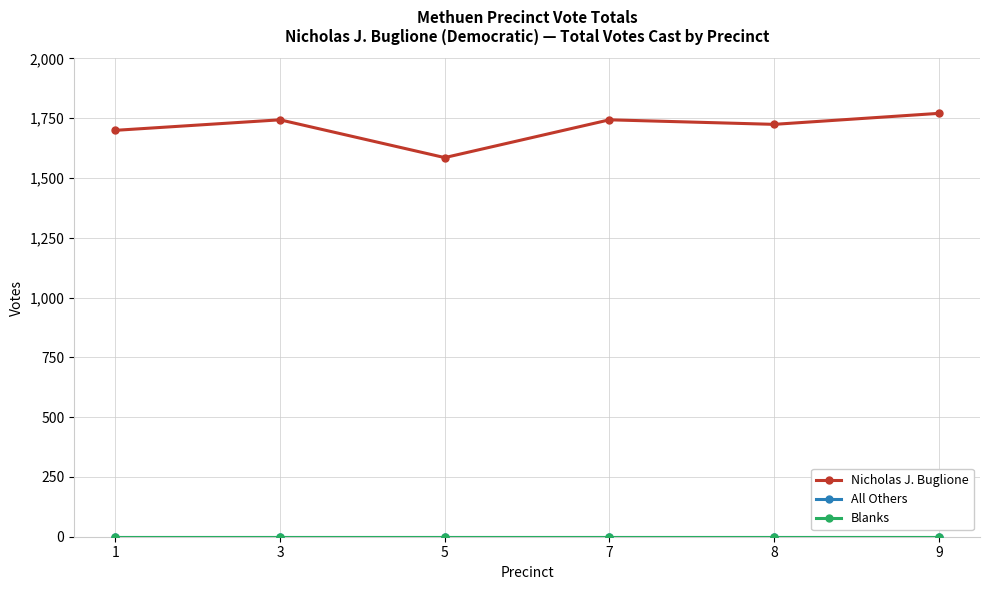

Reading left to right, what are all the values shown in this chart?

Nicholas J. Buglione: 1=1699	3=1743	5=1585	7=1743	8=1724	9=1770
All Others: 1=0	3=0	5=0	7=0	8=0	9=0
Blanks: 1=0	3=0	5=0	7=0	8=0	9=0